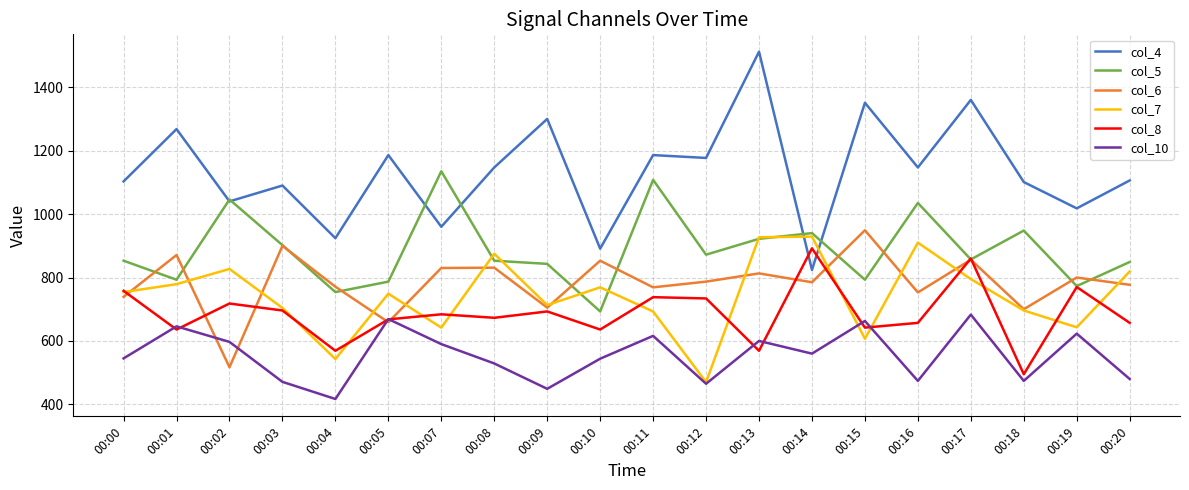

True or false: col_7 has a value of 754 at 00:00.

True